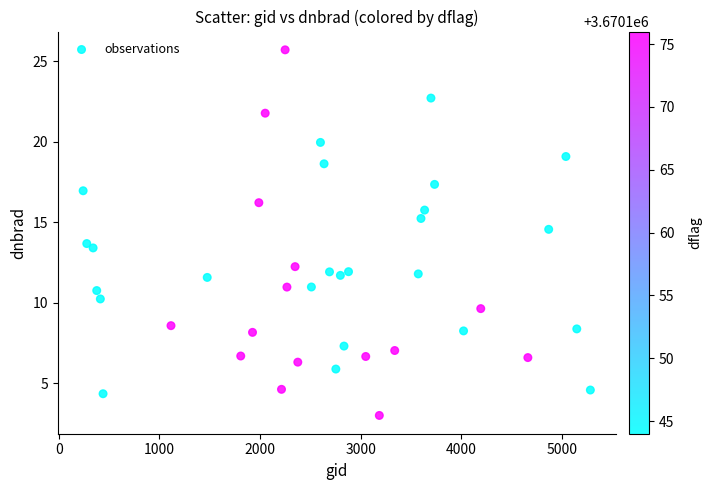

What is the range of X values (max minus min)?

5040.0